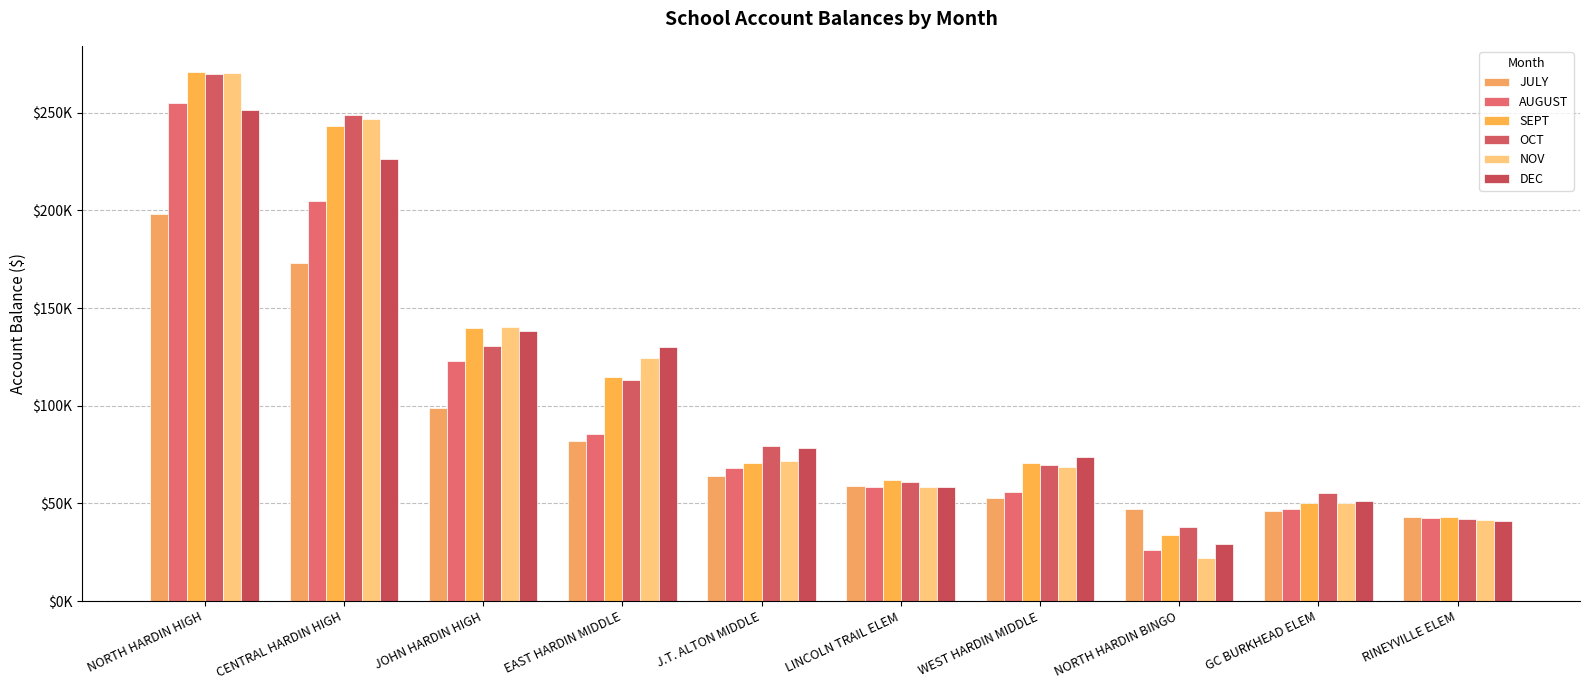

Rank the series by their maximum value, from highest to lowest.

SEPT, NOV, OCT, AUGUST, DEC, JULY